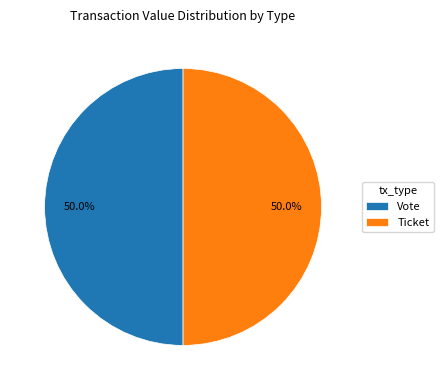

To the nearest percent, what is the average slice percentage?

50%